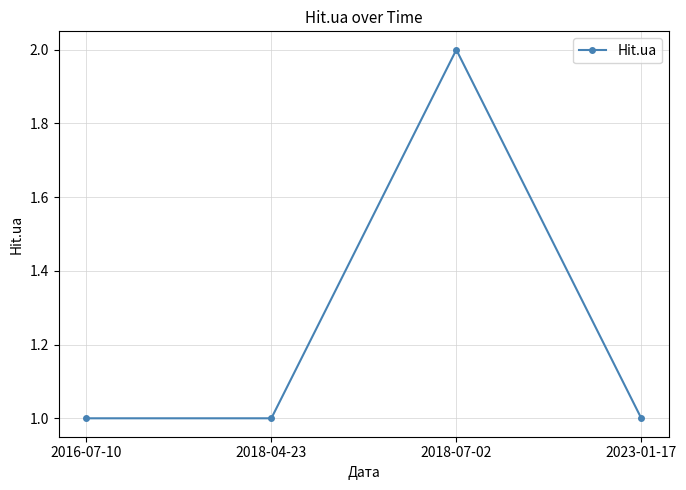

Does the chart have visible grid lines?

Yes